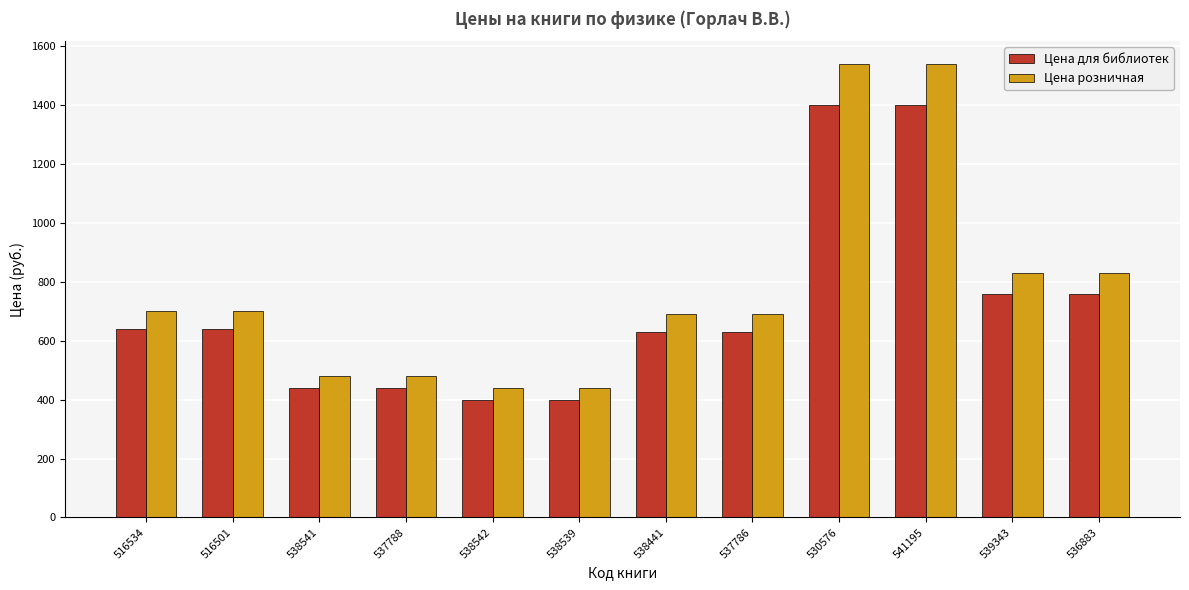

What are all the series names shown in the legend?

Цена для библиотек, Цена розничная